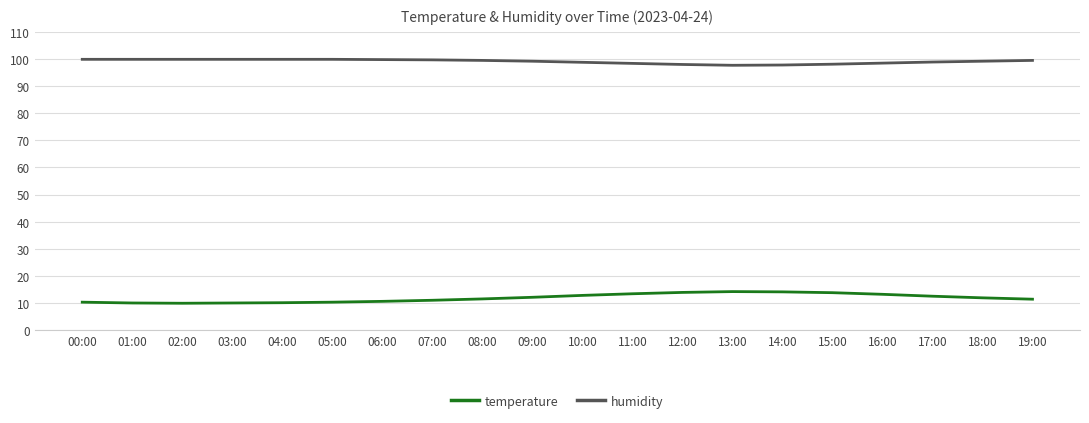

What is the total value across all series at 13:00?

111.9